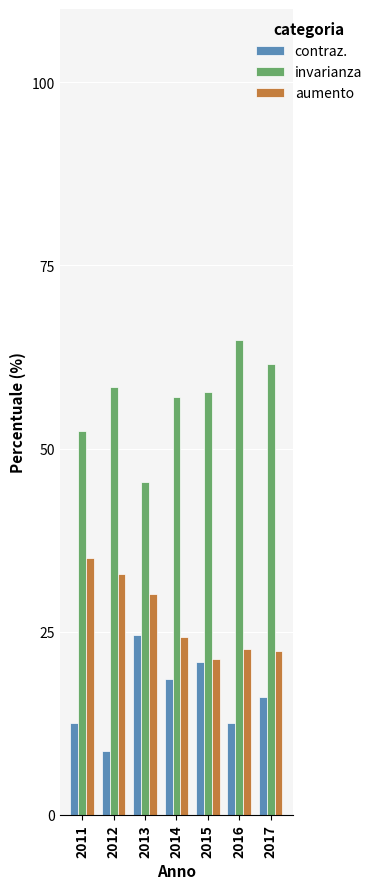

How many bars are there in total?

21